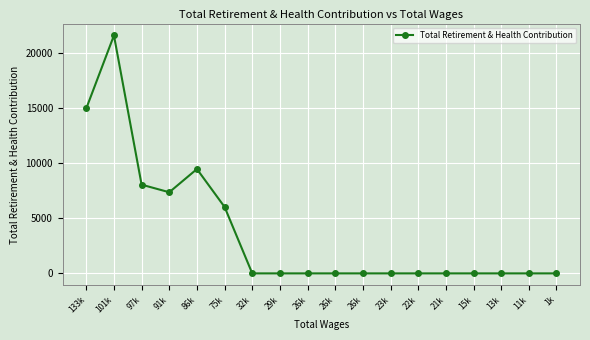

At which category does the data reach its first local valley?

91k